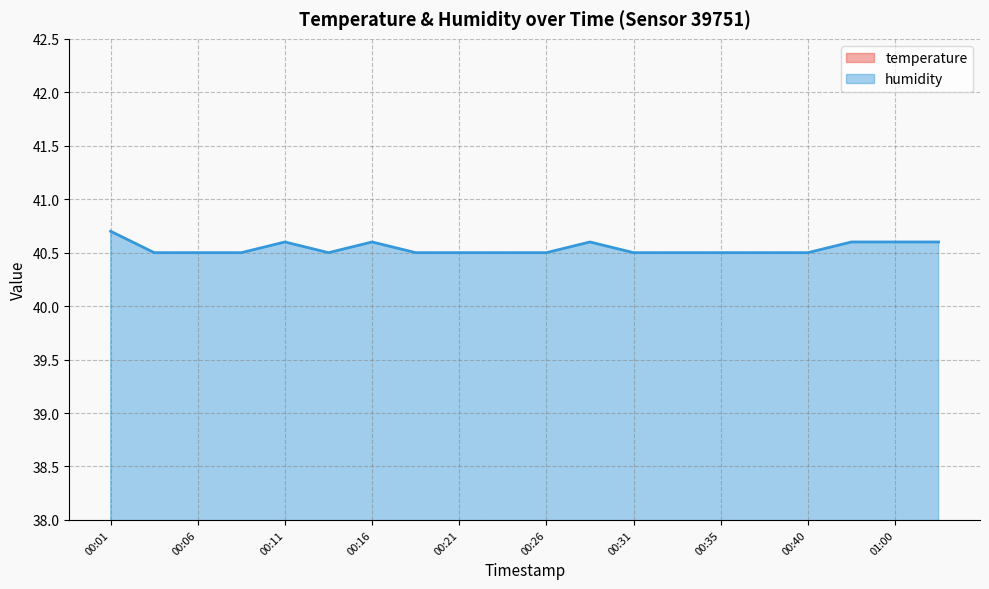

What is the lowest value of the humidity series?

40.5